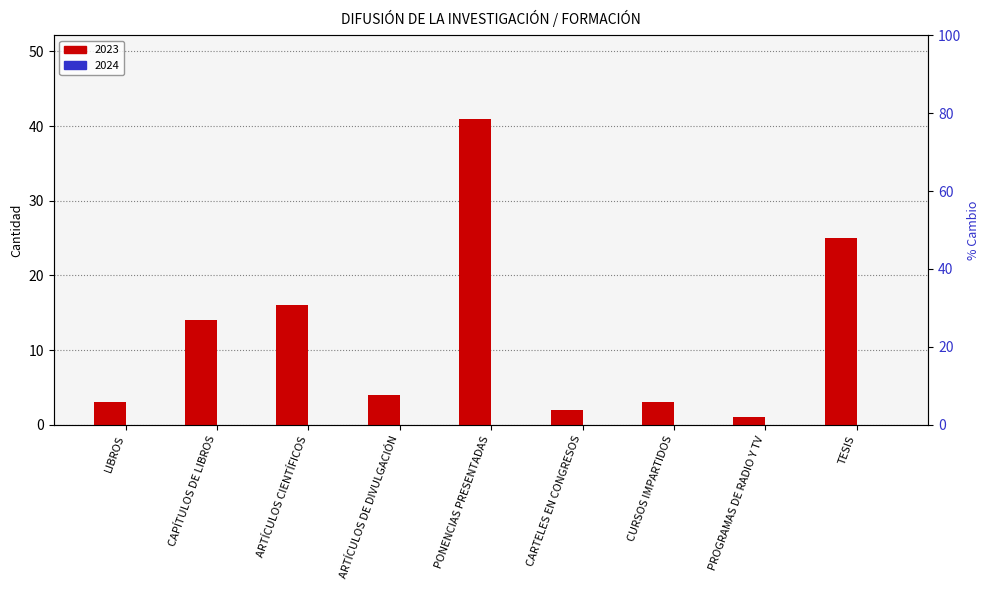

True or false: the data shows 6 at ARTÍCULOS DE DIVULGACIÓN.

False